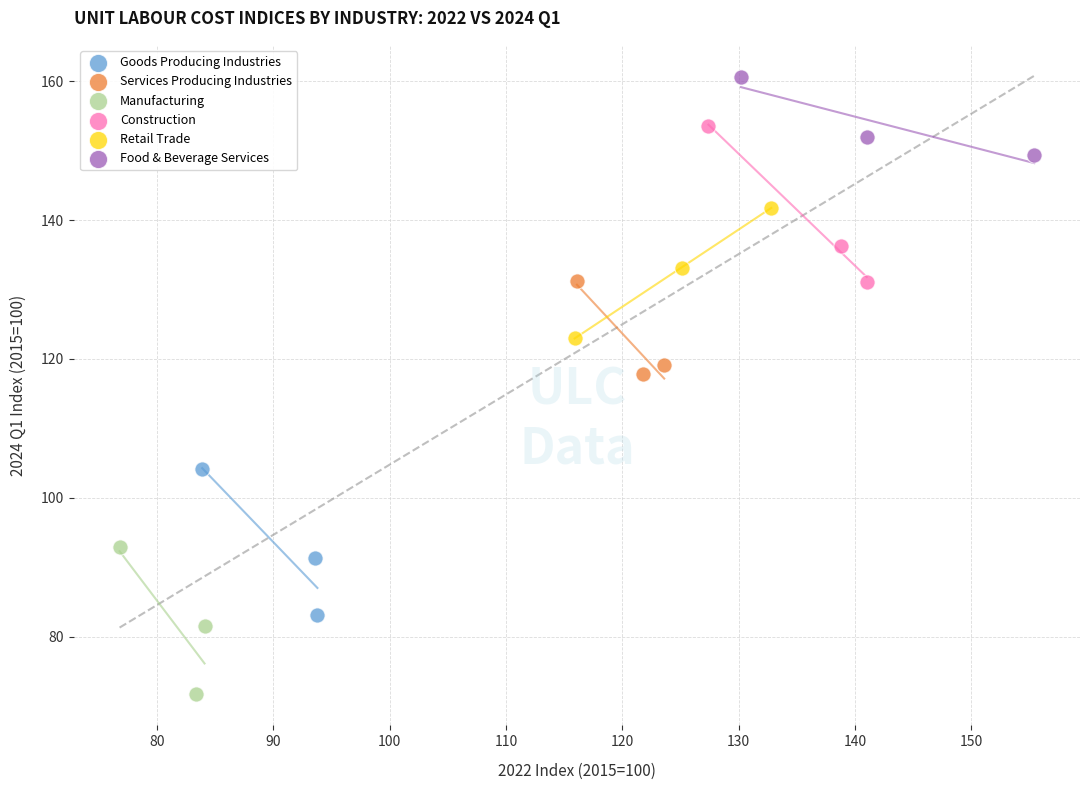

Which series contains the highest Y value?

Food & Beverage Services